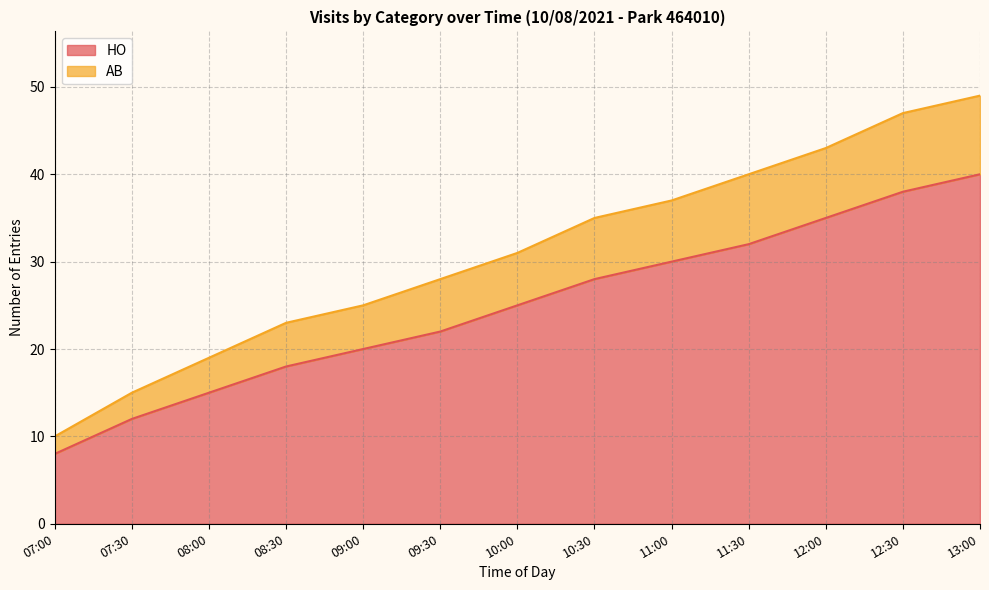

What is the sum of the HO values at 10:30 and 09:00?

48